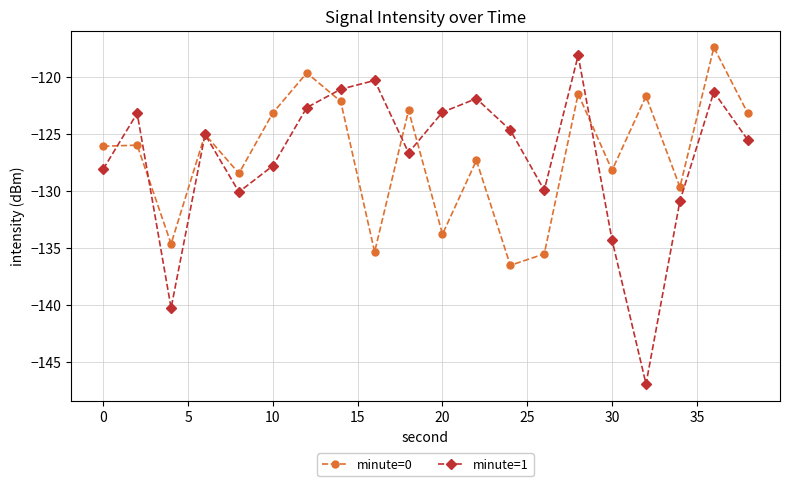

What is the maximum value shown in the chart?

-117.4